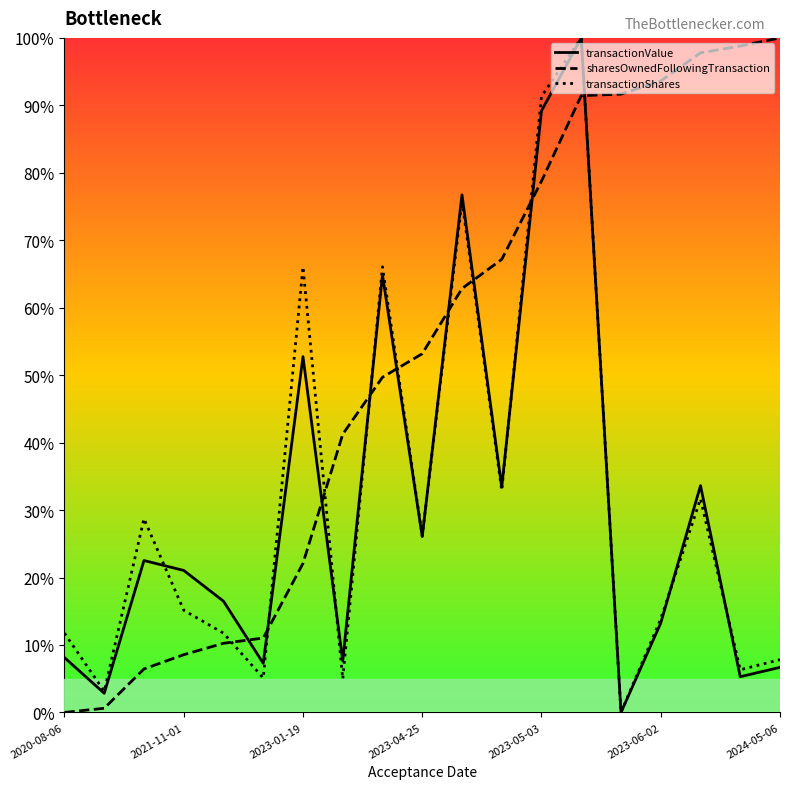

Count the number of categories in the chart.

19